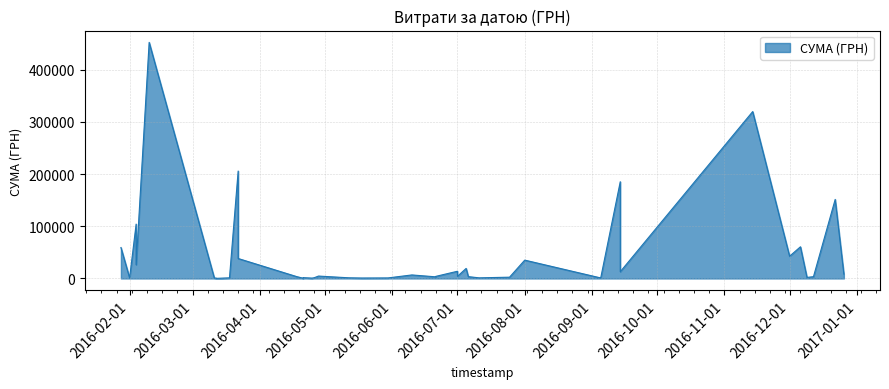

What is the value of the 15th point from the left?

19242.0